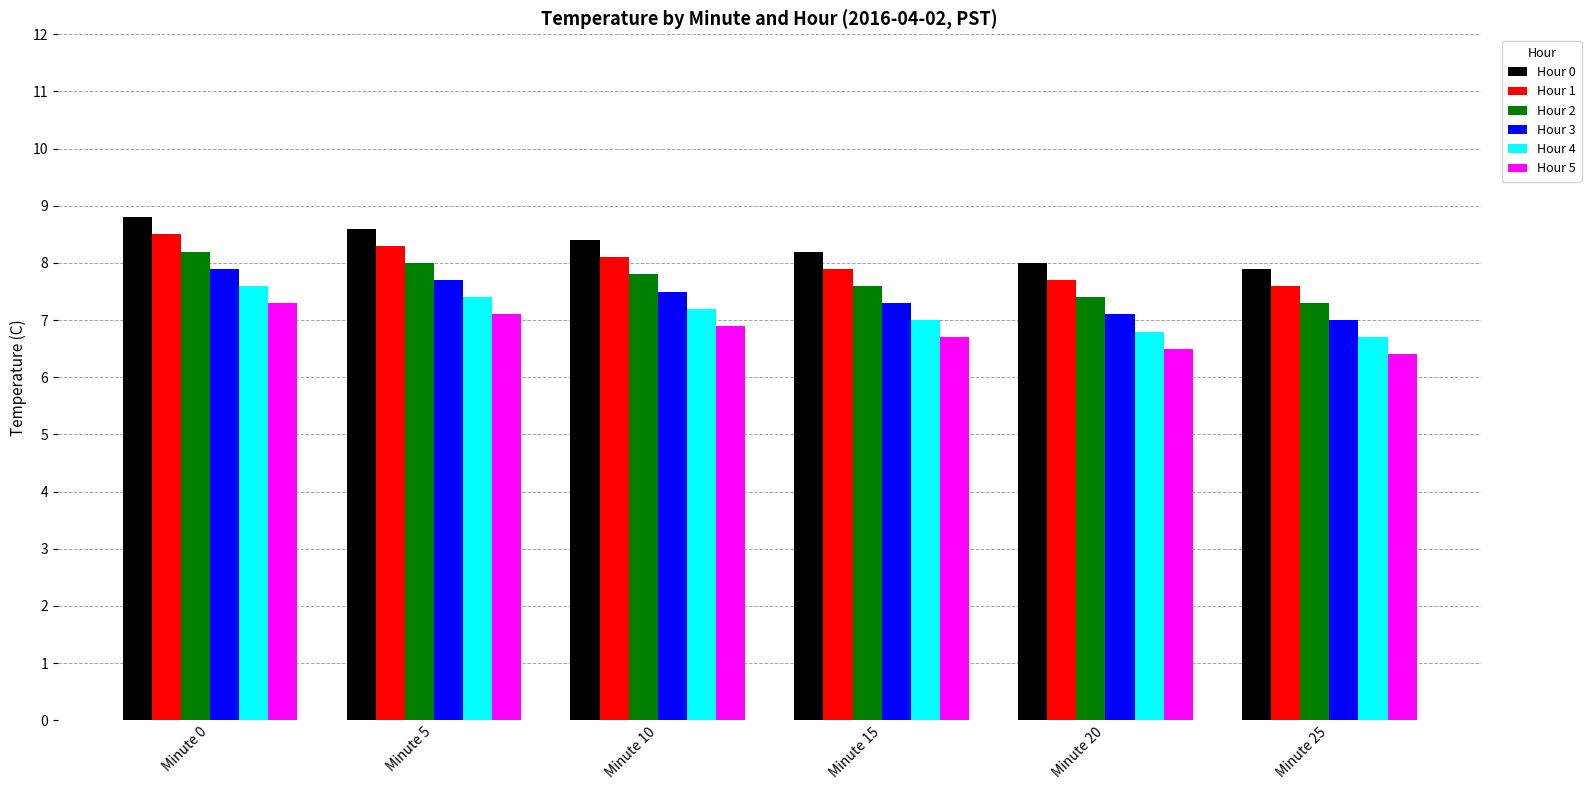

What is the difference between the highest and lowest values at Minute 15?

1.5